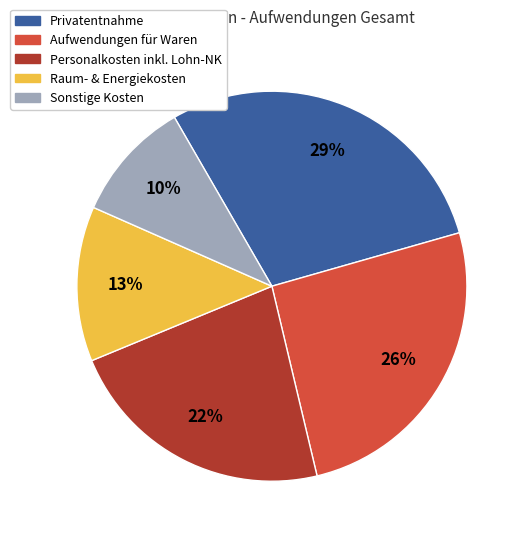

Is there a majority slice in this chart?

No